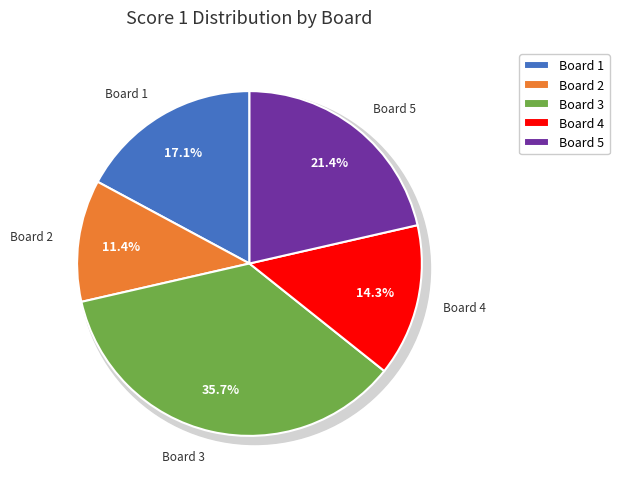

Which slice is the largest?

Board 3